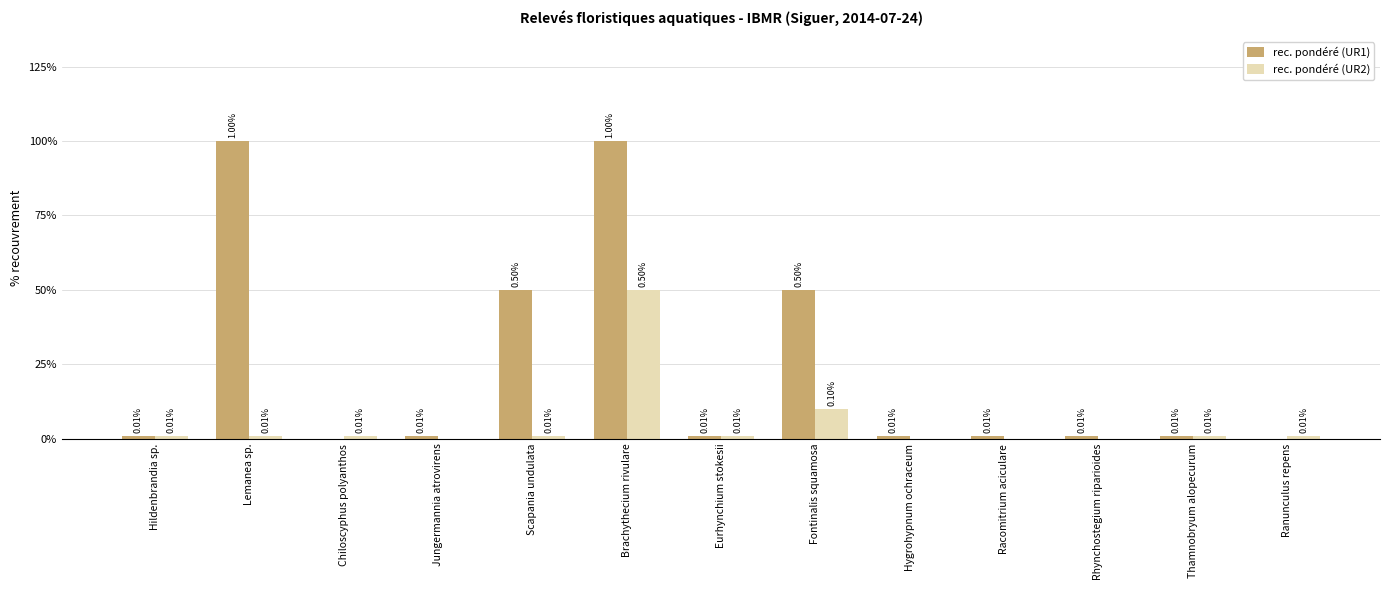

What is the label of the 10th bar from the right?

Jungermannia atrovirens